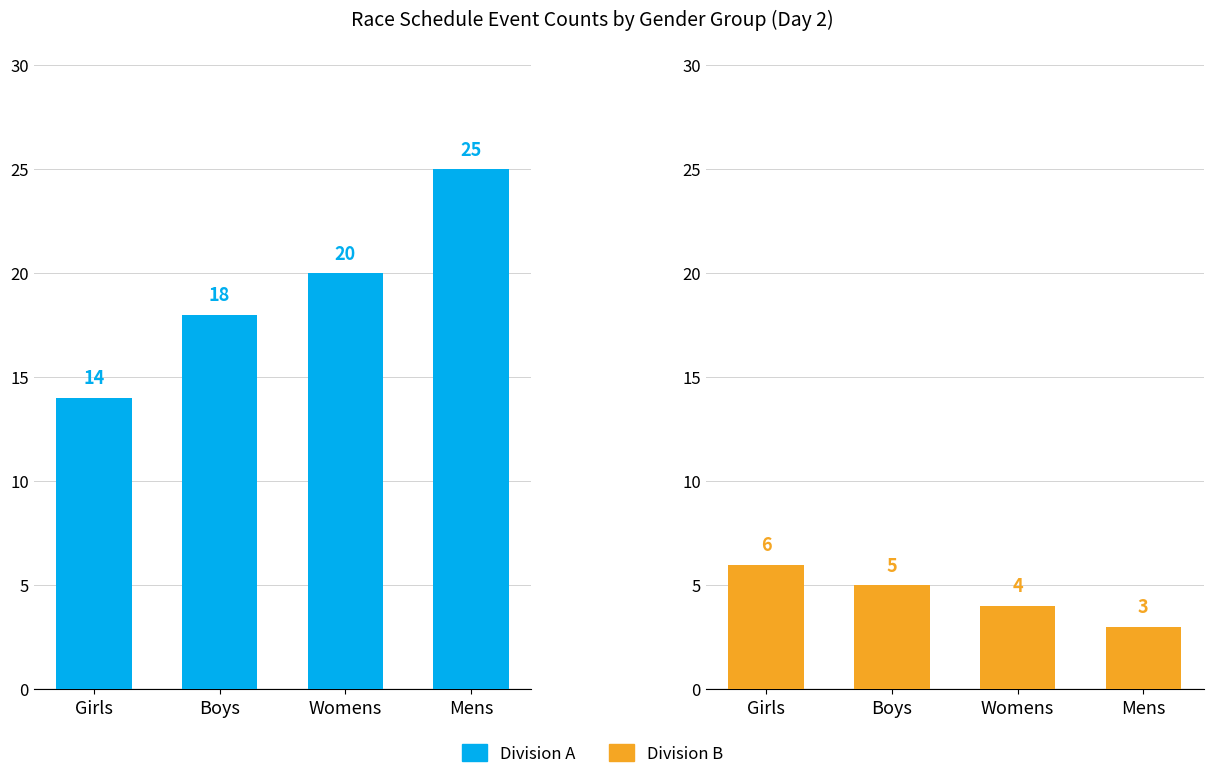

What are all the series names shown in the legend?

Division A, Division B